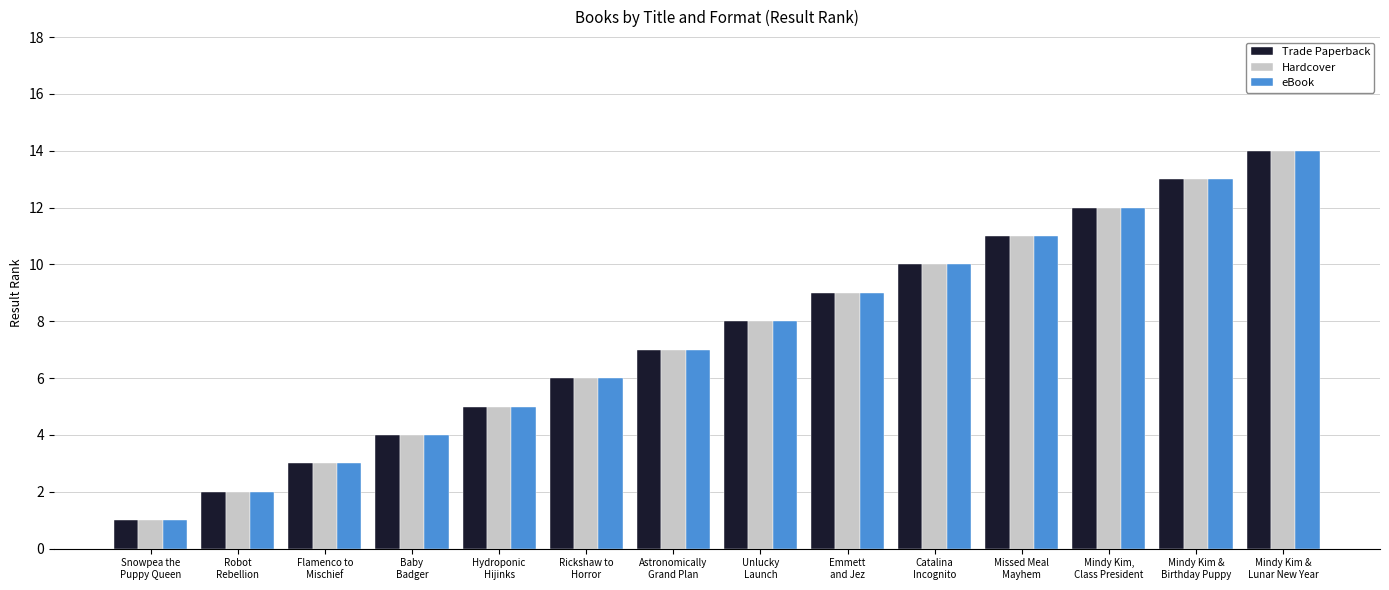

What is the highest value of the eBook series?

14